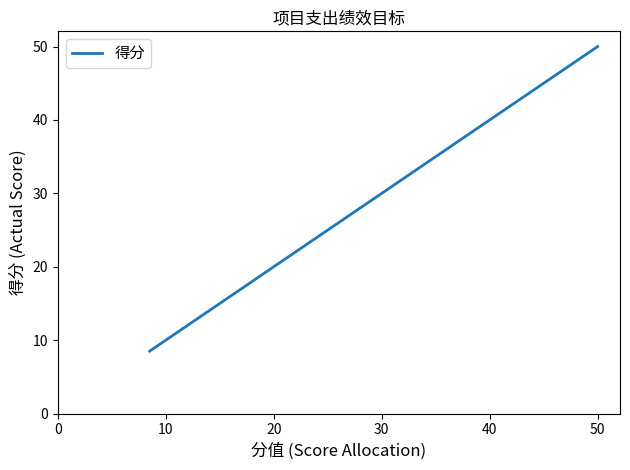

What is the difference between the maximum and minimum values?

41.5